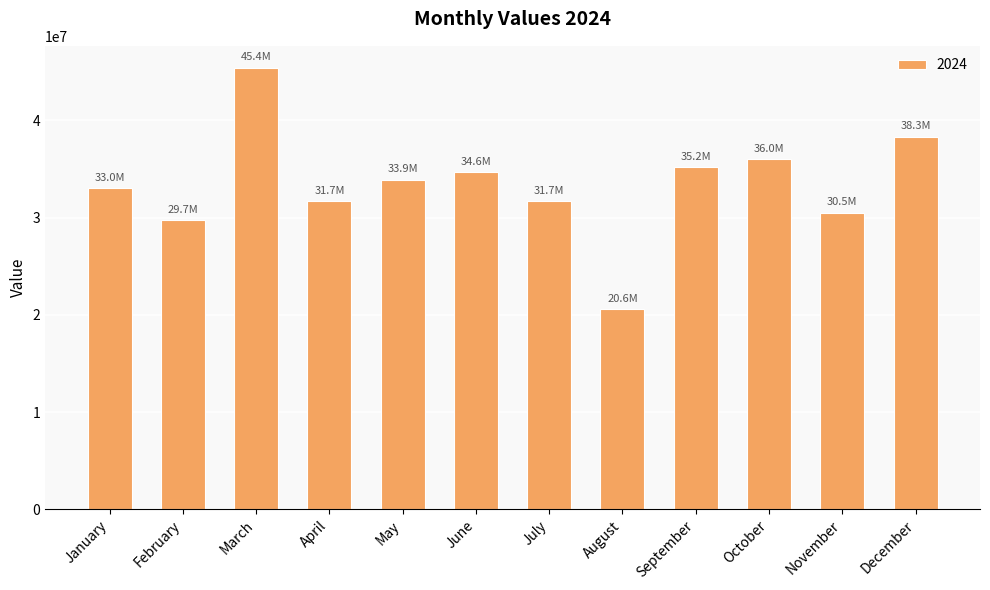

What is the sum of all values?

400615629